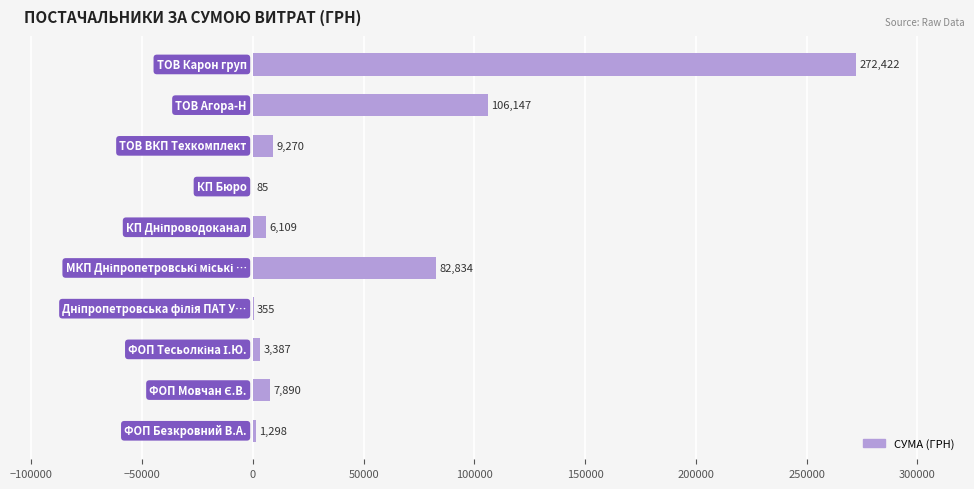

What is the greatest value displayed?

272422.2